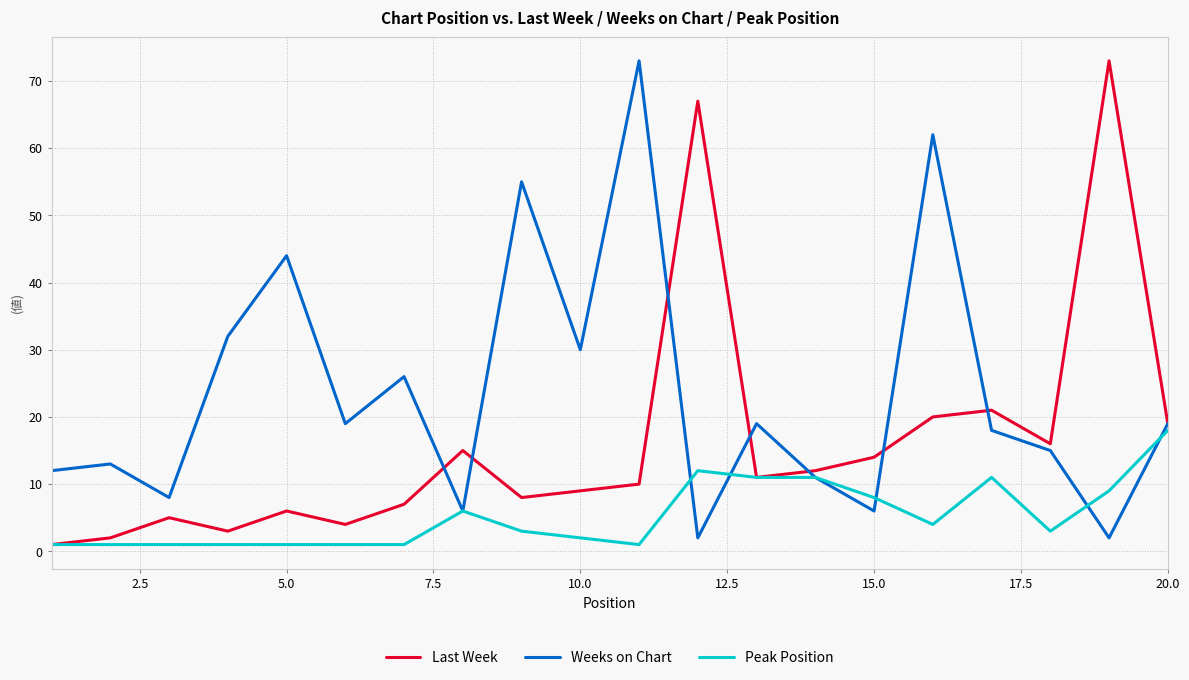

What is the difference between the second highest and second lowest values in the Weeks on Chart series?

60